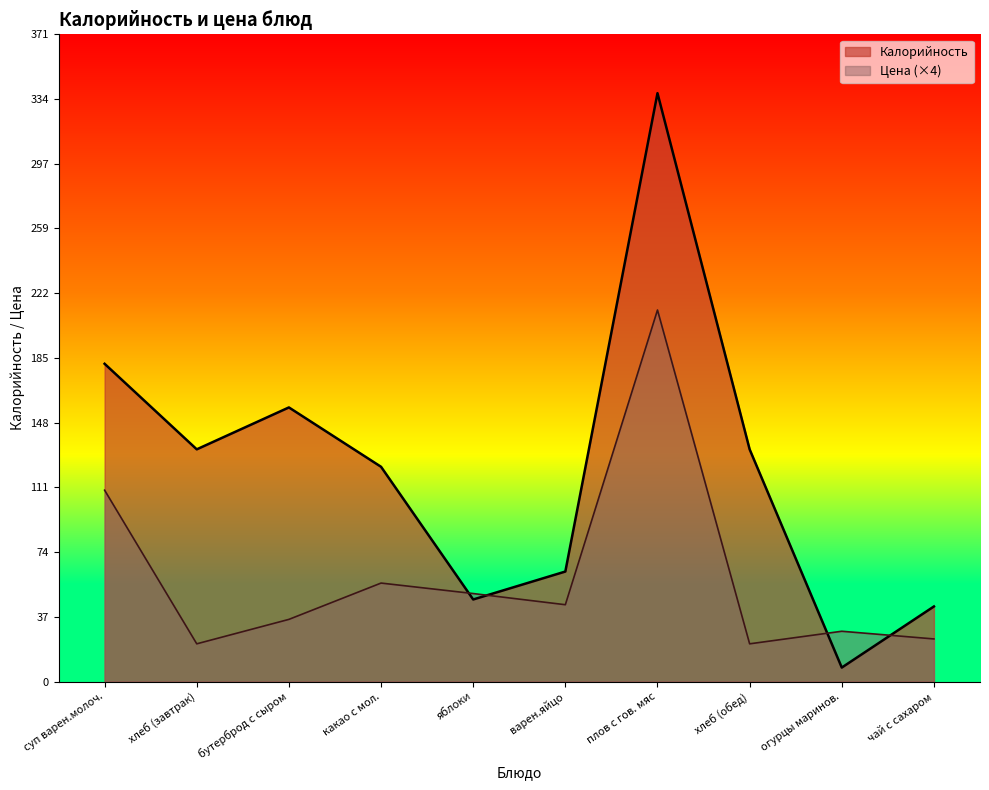

At which label does Калорийность first exceed 133?

суп варен.молоч.